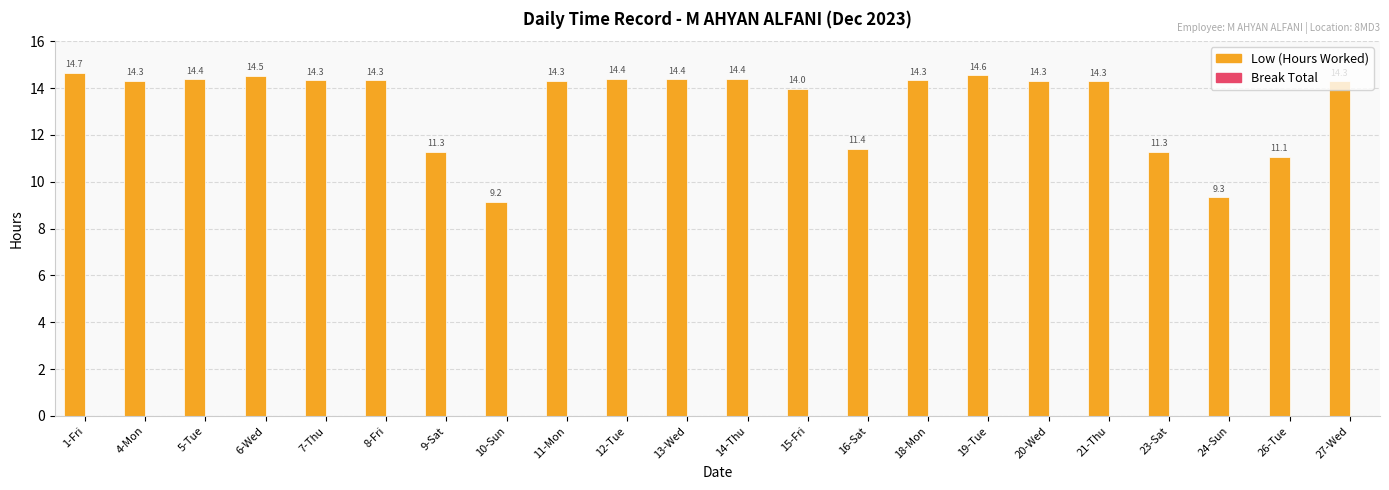

What is the sum of the values at 21-Thu and 14-Thu?

28.7